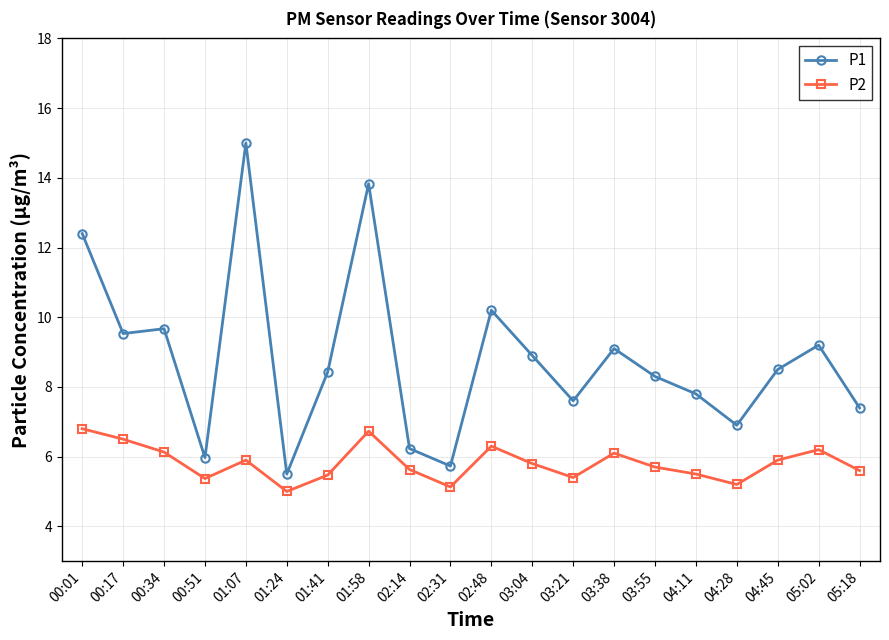

At which category does the chart reach its minimum across all series?

01:24